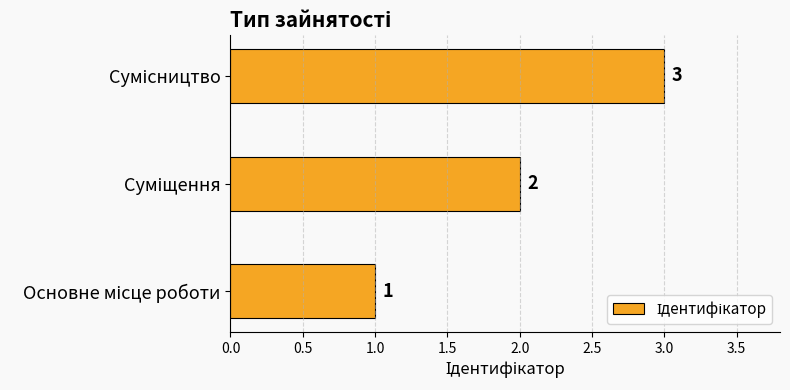

How many data points does each series have?

3